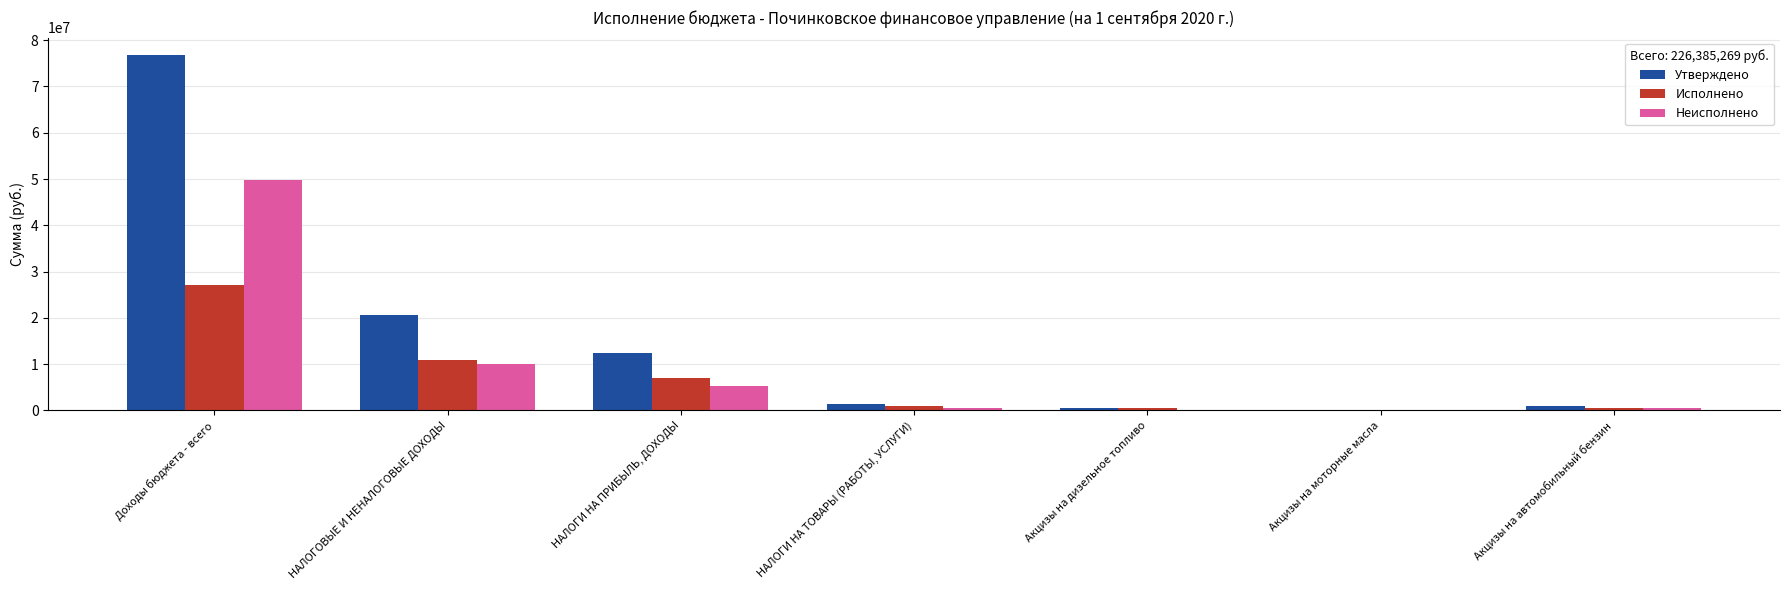

Are the bars horizontal?

No